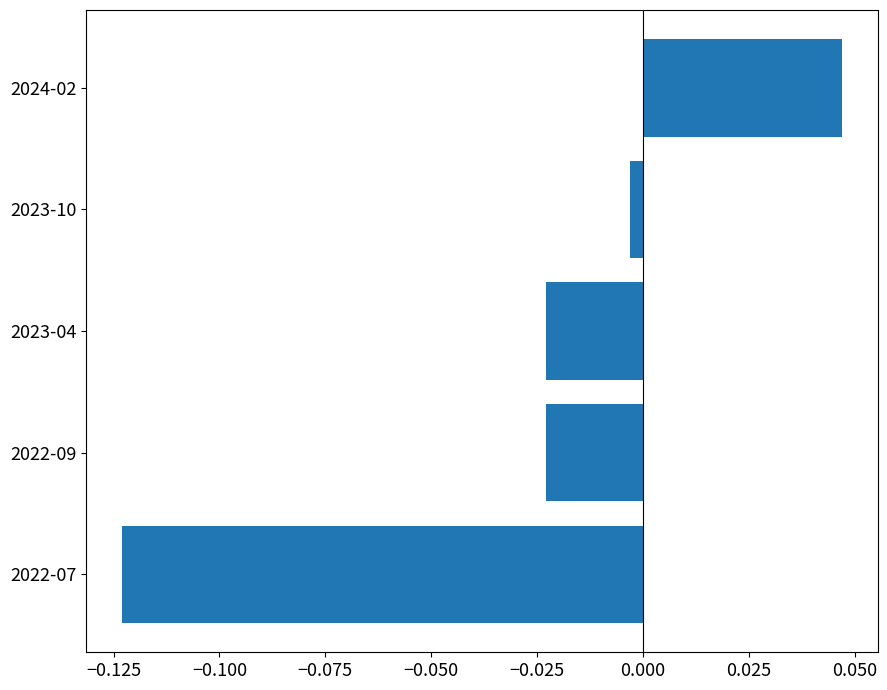

What is the difference between the maximum and minimum values?

0.2